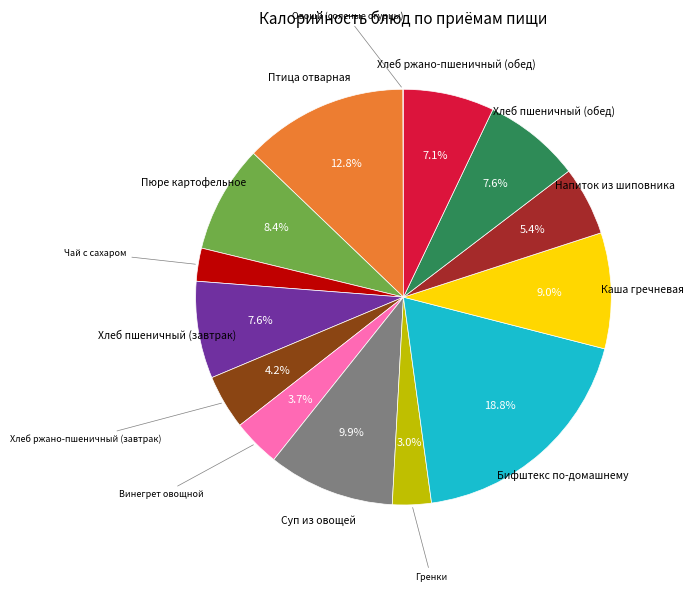

Does any single category account for the majority?

No